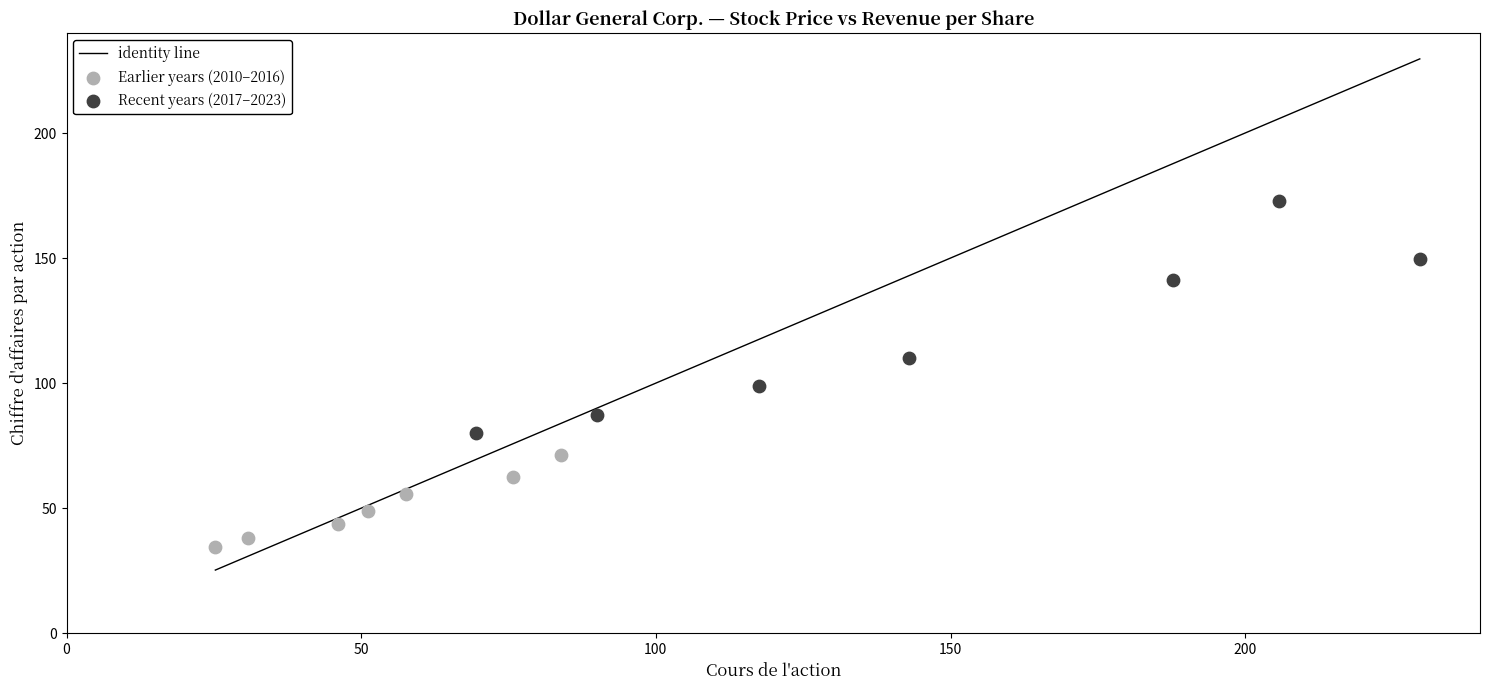

Which series reaches the minimum Y coordinate?

Earlier years (2010–2016)